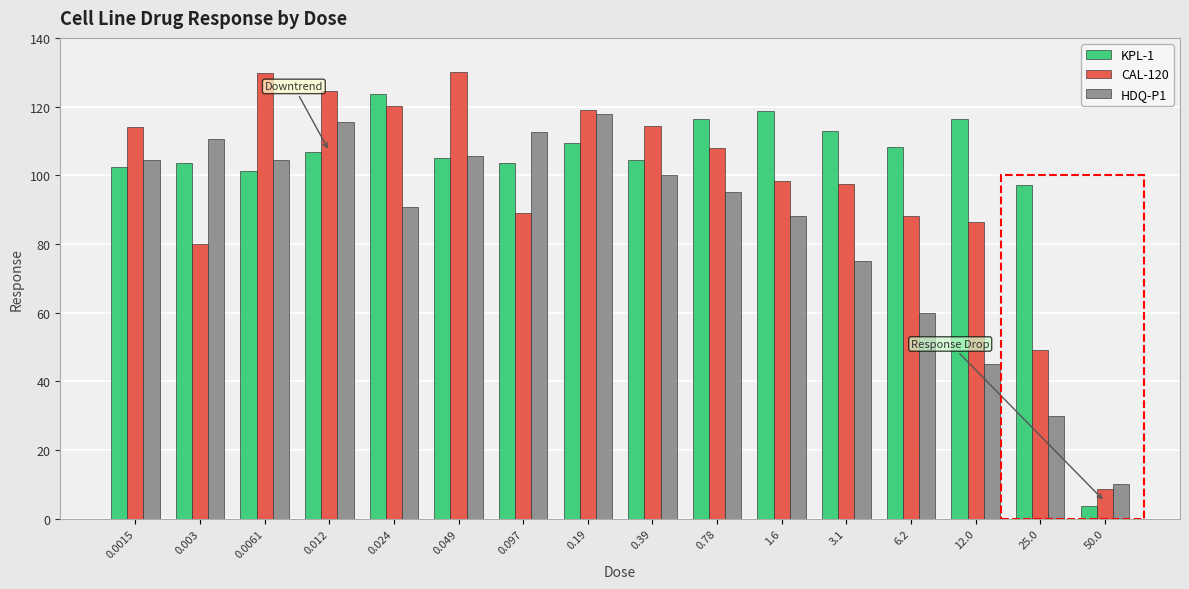

What value does the CAL-120 series have at 25.0?

49.1